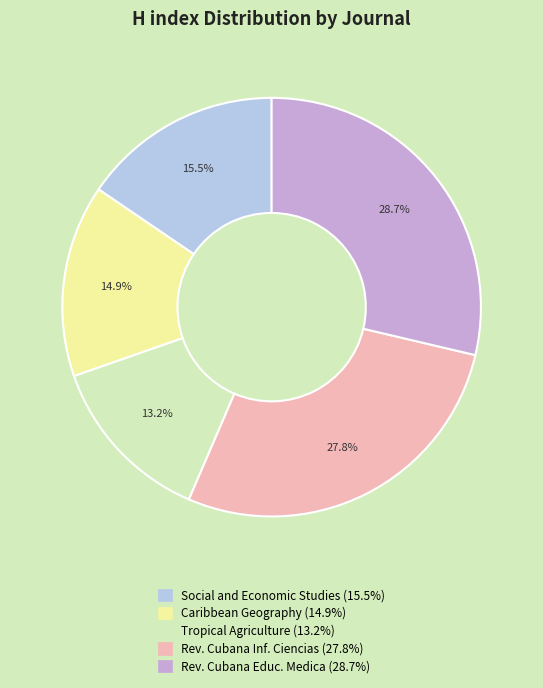

Is there any slice that represents more than half of the pie?

No